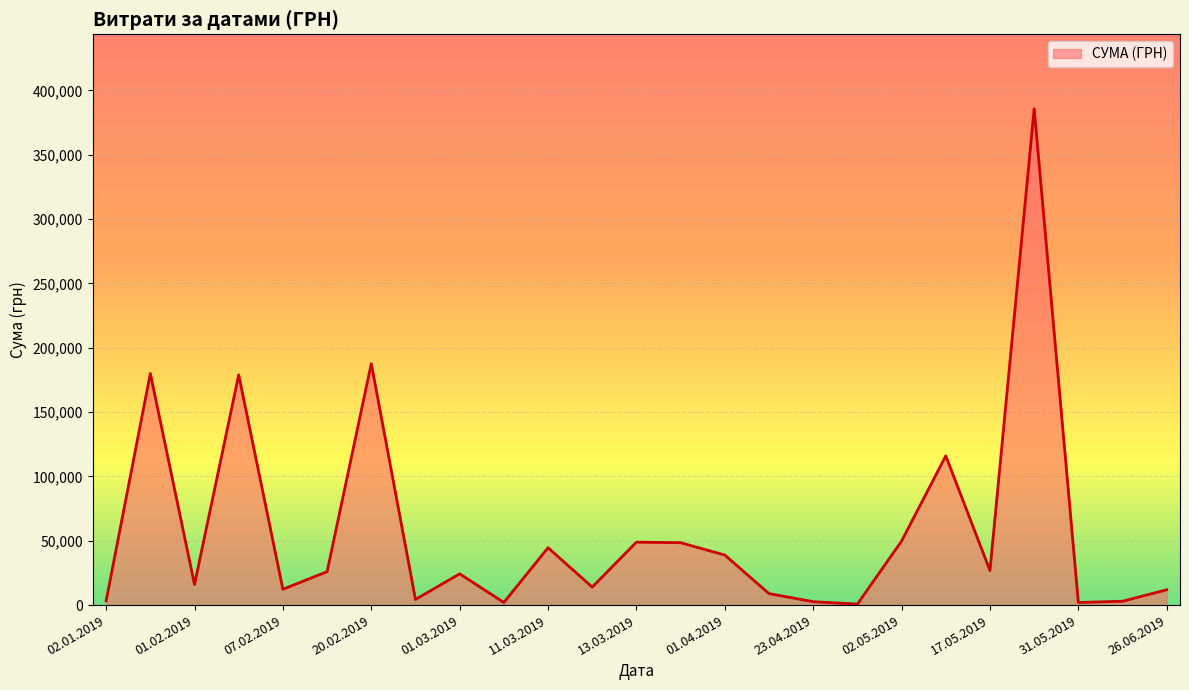

What is the difference between the maximum and minimum values?

384881.2